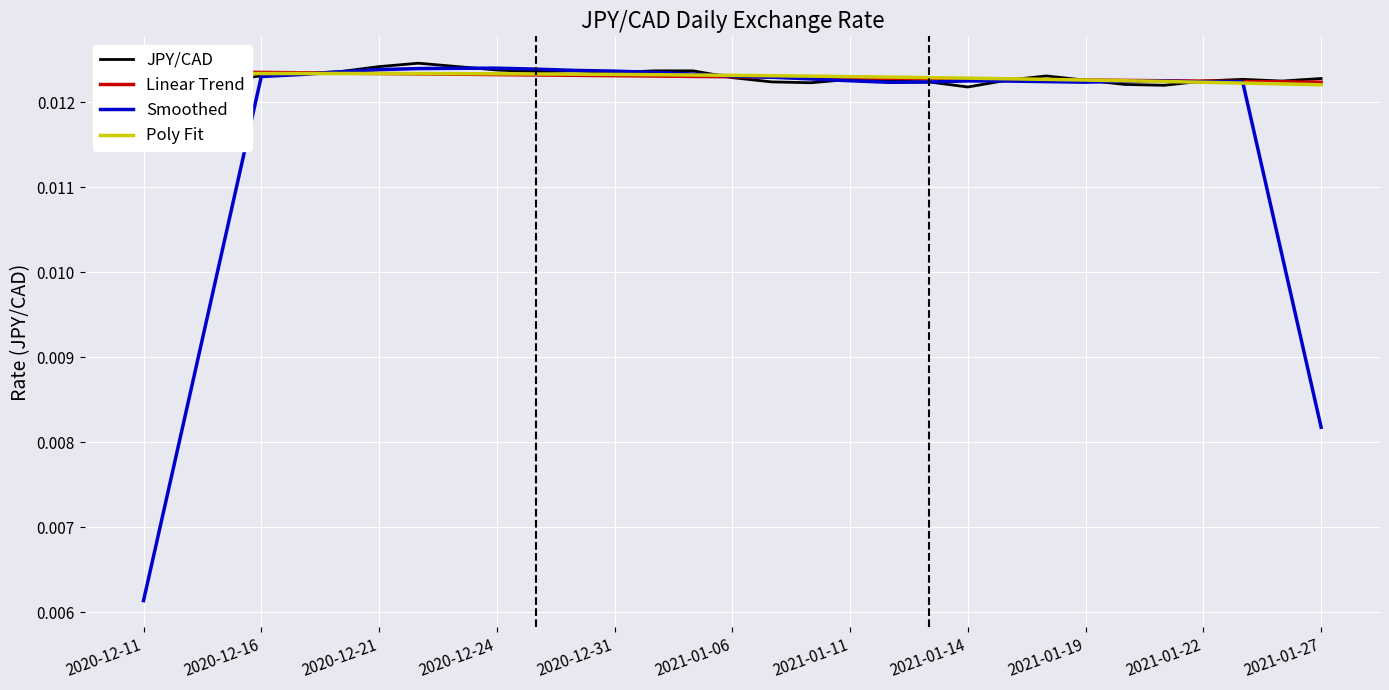

What are all the series names shown in the legend?

JPY/CAD, Linear Trend, Smoothed, Poly Fit